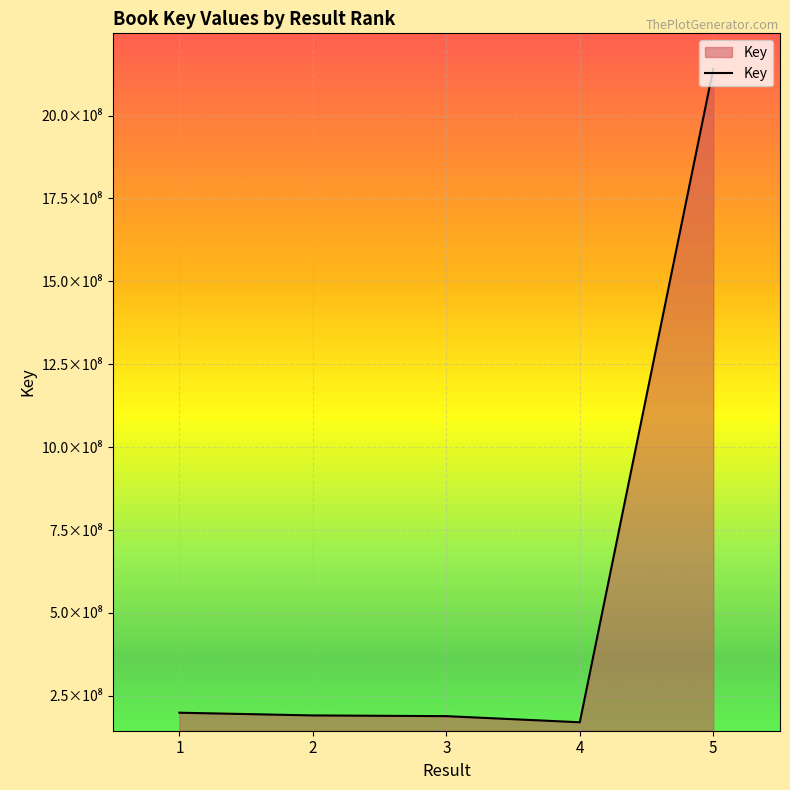

Is this an area chart (filled region under the line)?

Yes